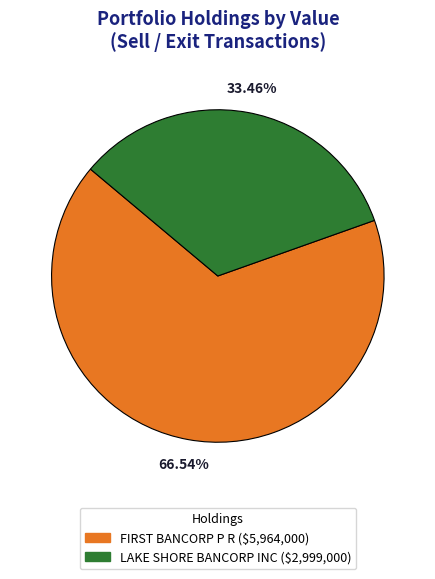

Is there any slice that represents more than half of the pie?

Yes